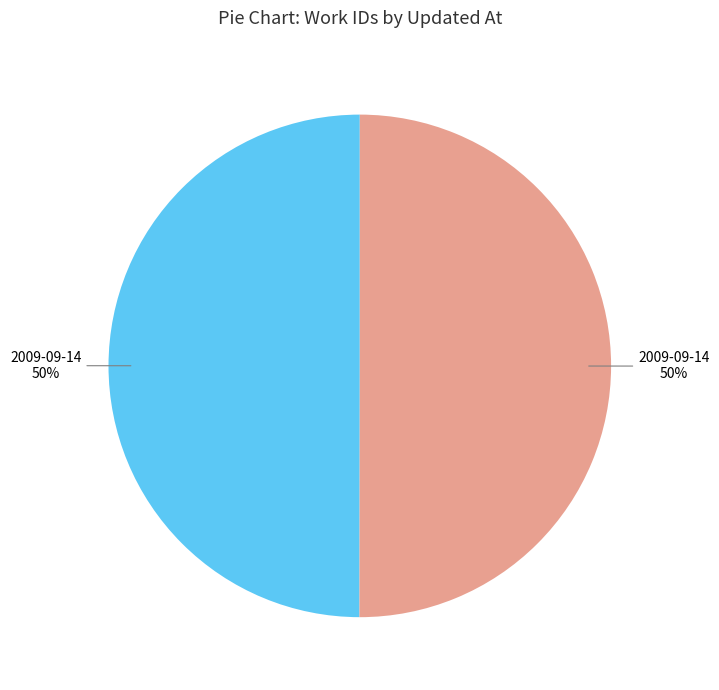

To the nearest percent, what is the average slice percentage?

50%